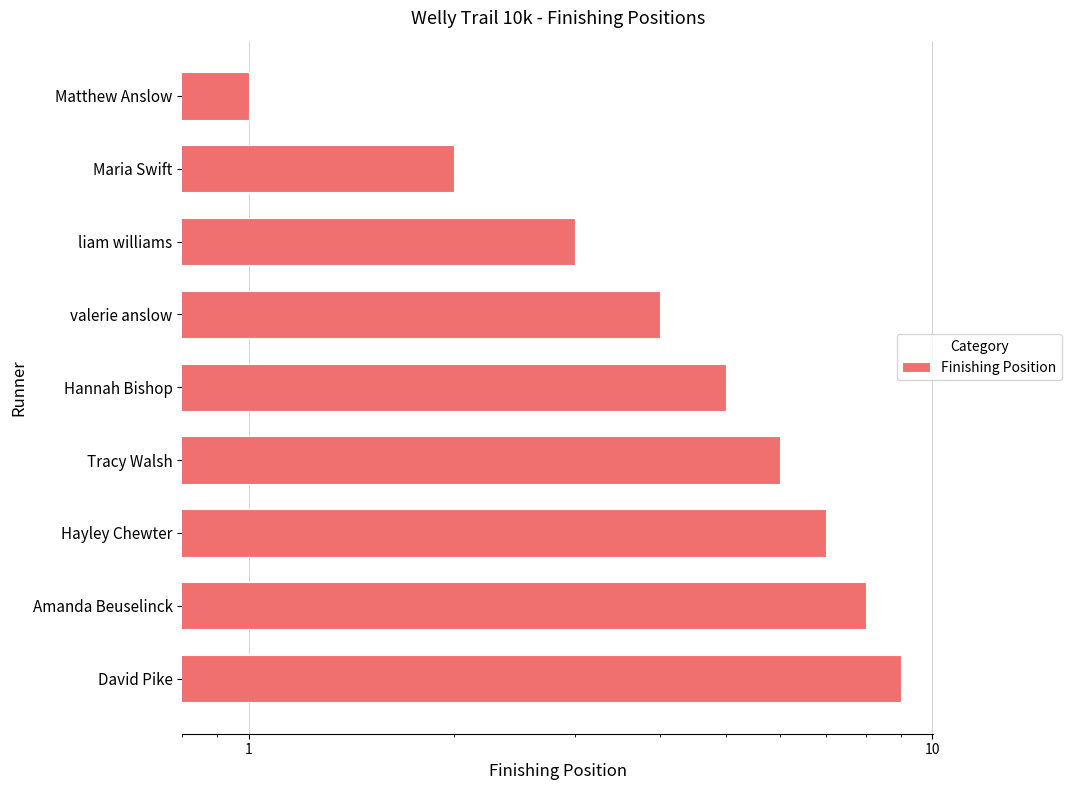

What is the sum of the values at Hannah Bishop and Amanda Beuselinck?

13